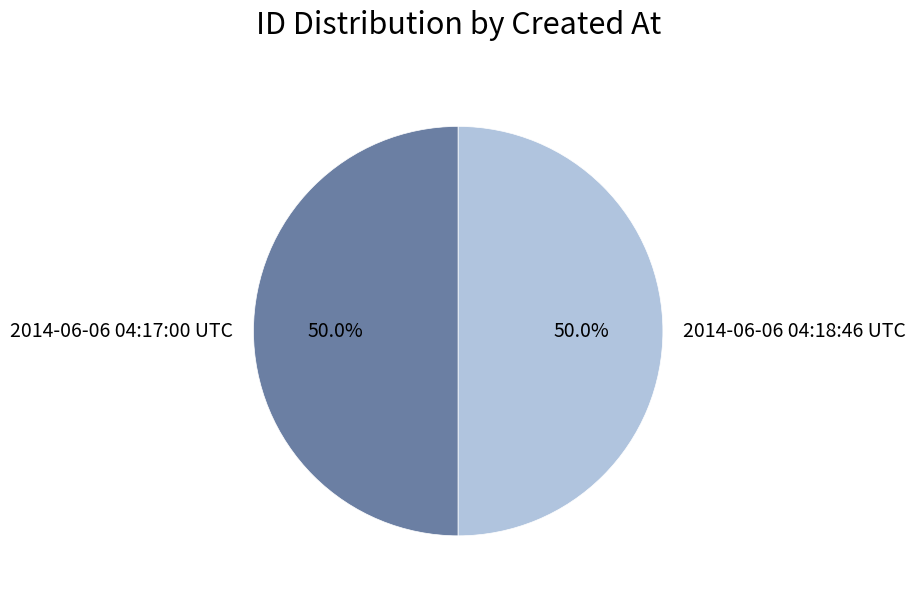

The 2014-06-06 04:17:00 UTC slice represents 50% of the pie. True or false?

True